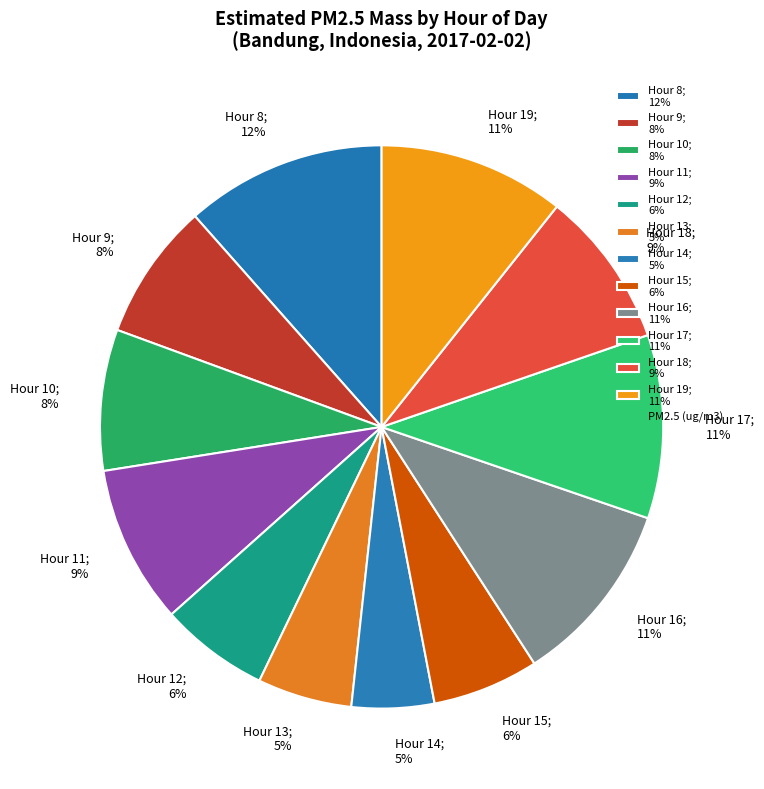

Combined, do Hour 10; 8% and Hour 9; 8% account for over 50%?

No